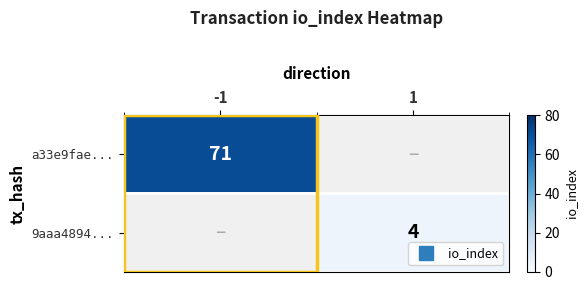

Which category has the highest value across all series?

-1